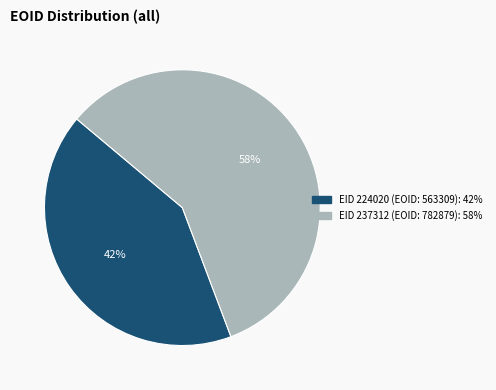

To the nearest percent, what is the average slice percentage?

50%